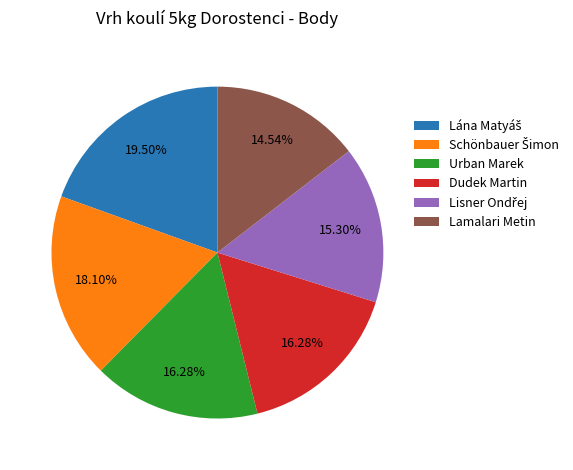

Between Lamalari Metin and Urban Marek, which is larger?

Urban Marek